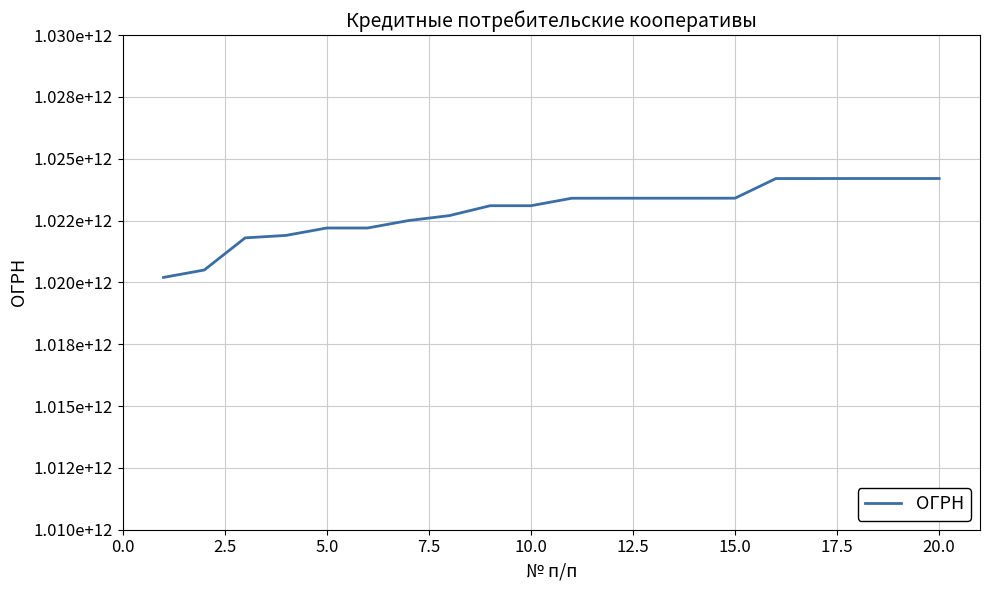

Is this an area chart (filled region under the line)?

No